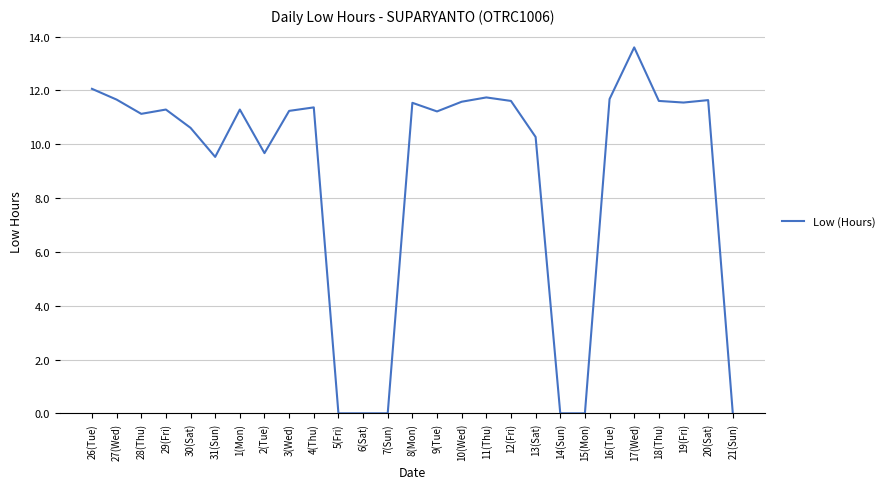

What position from the right is 30(Sat)?

23